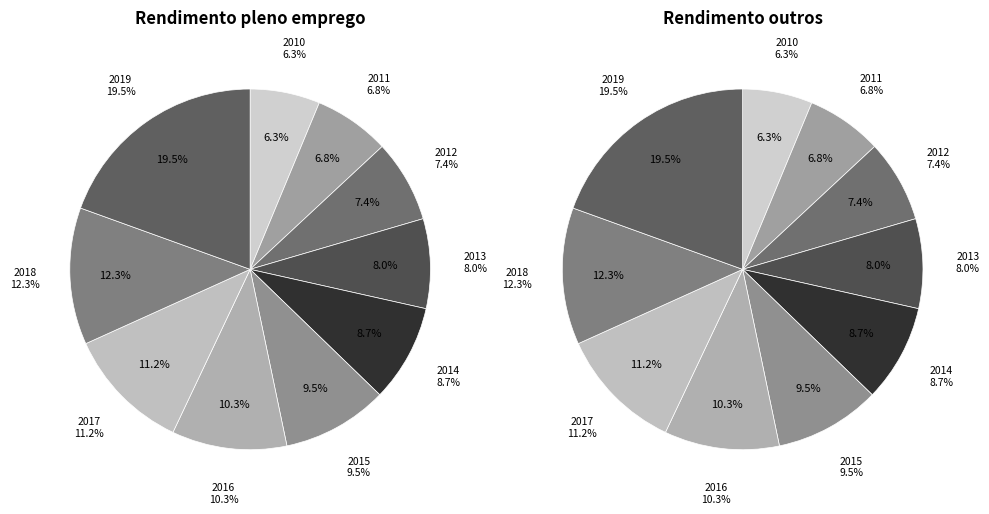

To the nearest percent, what is the difference between the 2013 and 2012 slice percentages?

1%